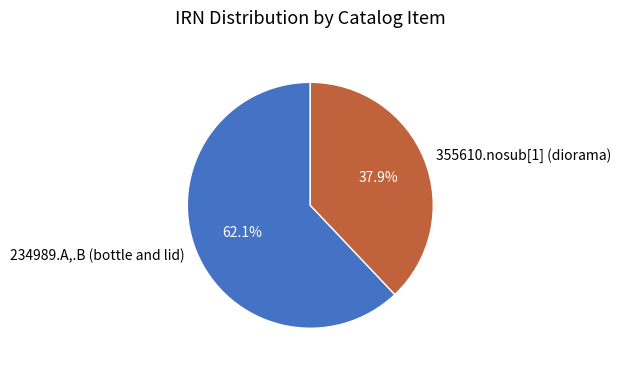

Is it true that 355610.nosub[1] (diorama) is 38% of the pie?

True